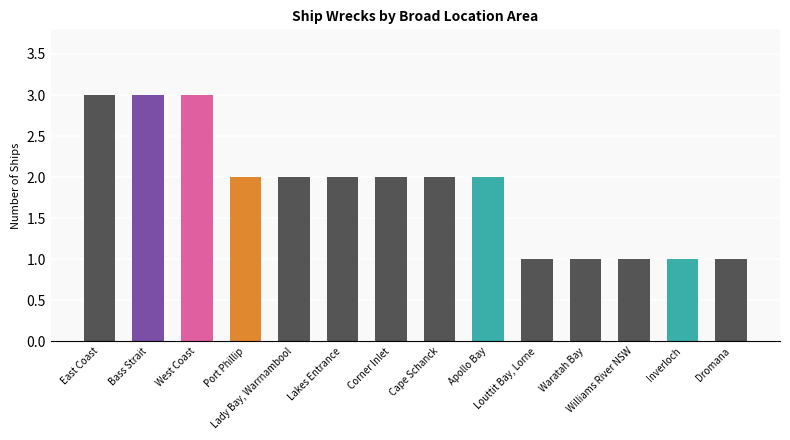

Reading left to right, extract all data points from this chart.

3	3	3	2	2	2	2	2	2	1	1	1	1	1